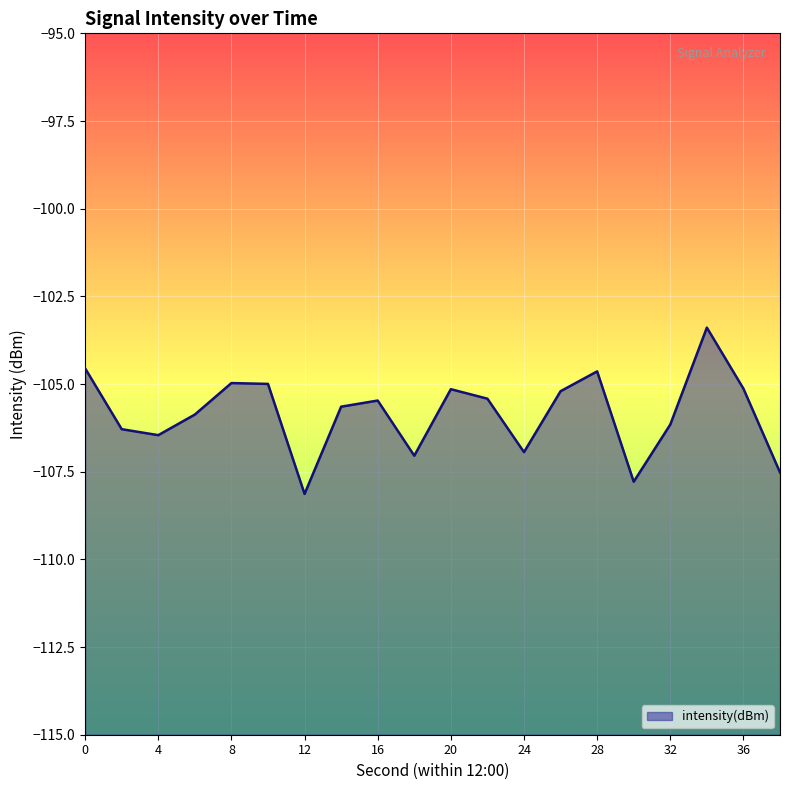

How many lines are shown in the chart?

1